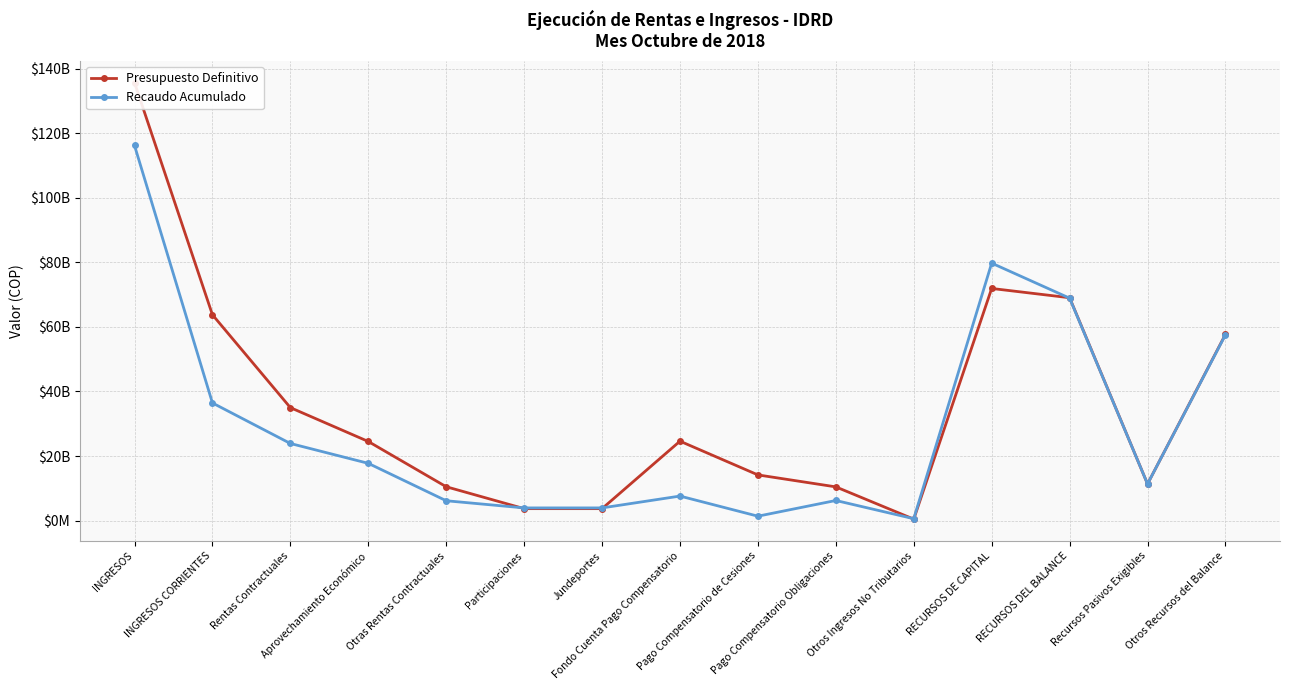

Which series has the largest range (max minus min)?

Presupuesto Definitivo